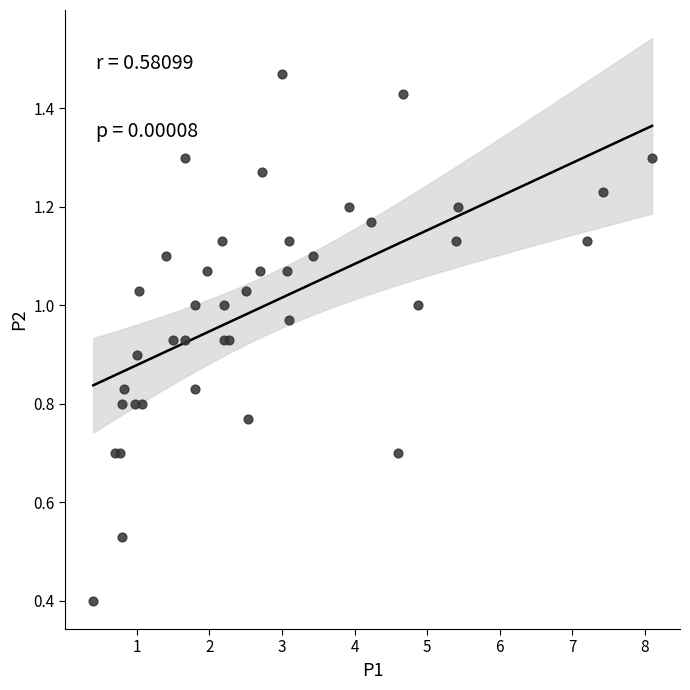

What Y value in the scatter plot is closest to 0?

0.4